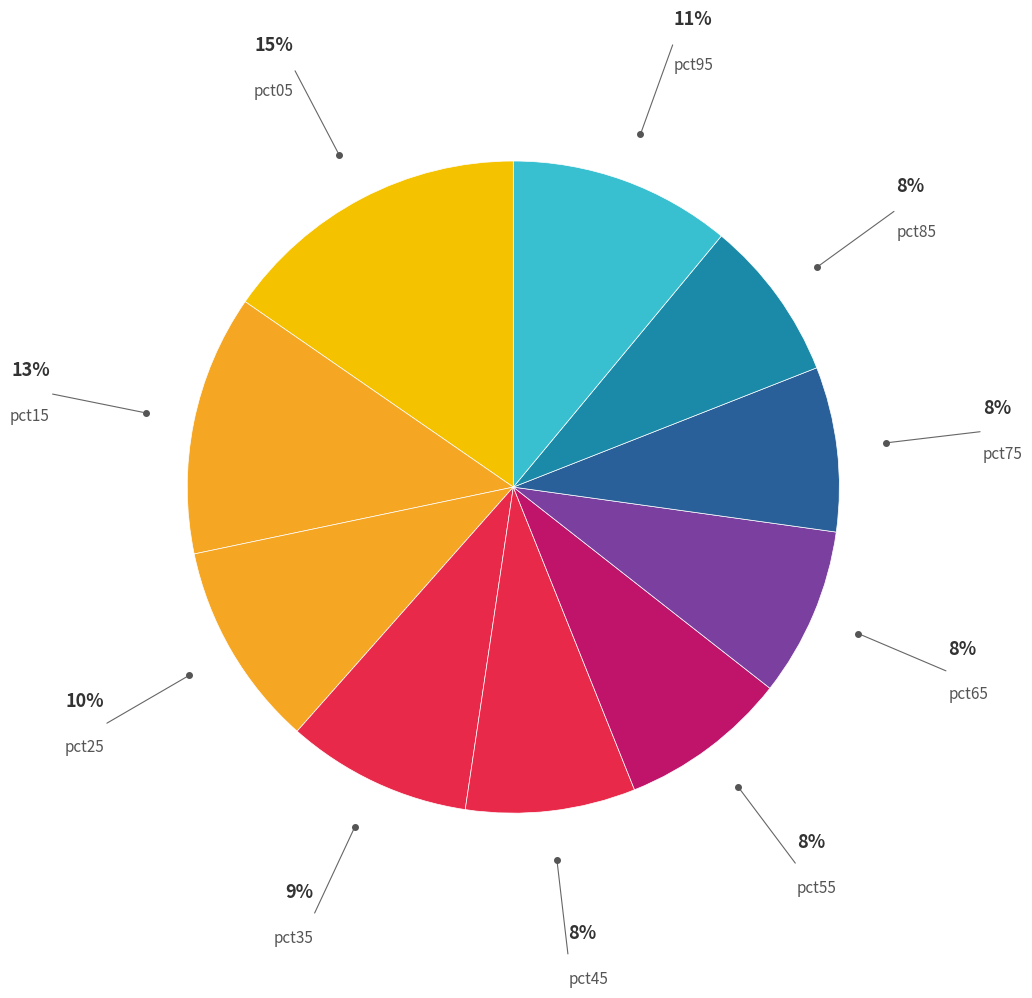

How many slices are in this pie chart?

10